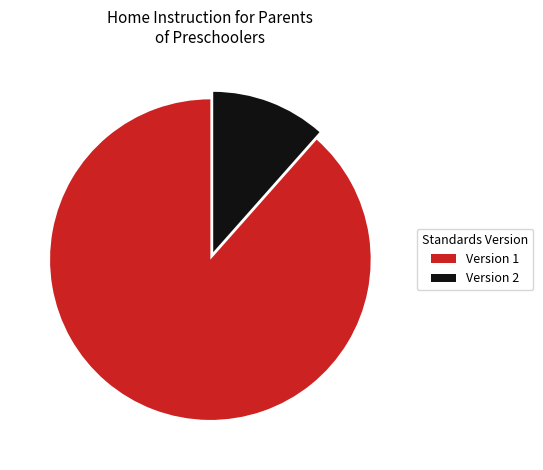

How many slices are in this pie chart?

2